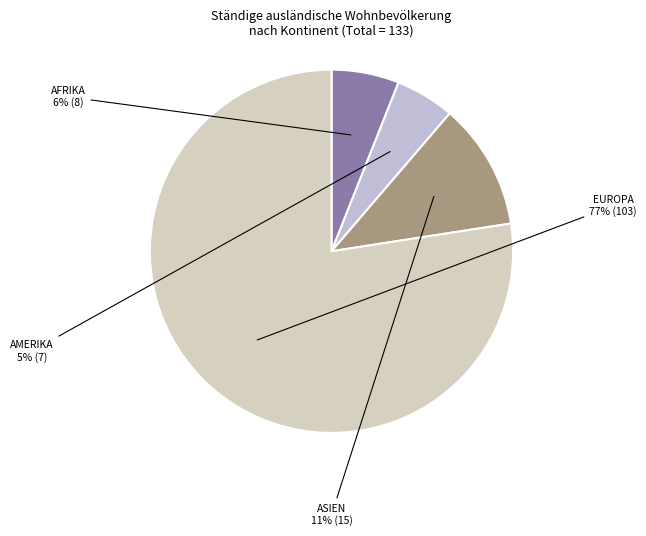

Does any single category account for the majority?

Yes